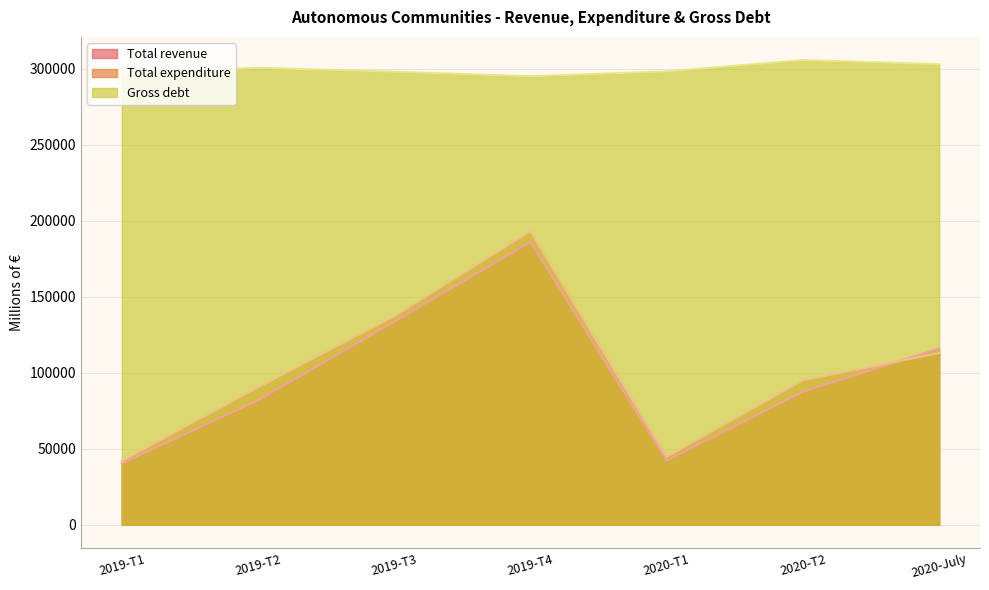

Where is the first local maximum for Total revenue?

2019-T4